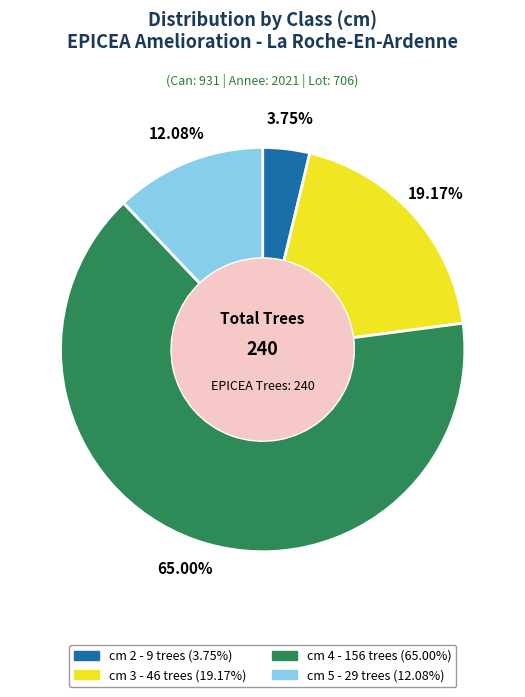

Is there a majority slice in this chart?

Yes